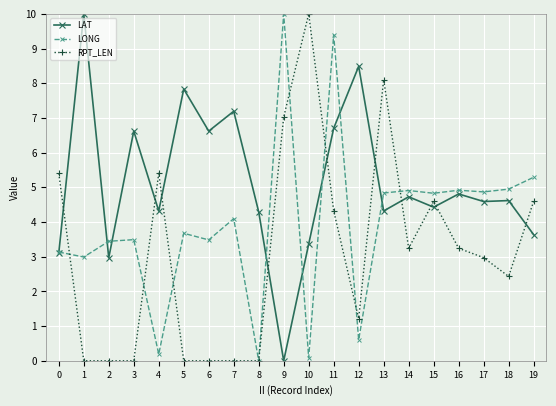

True or false: RPT_LEN has more than 2 points higher than both neighbors.

True